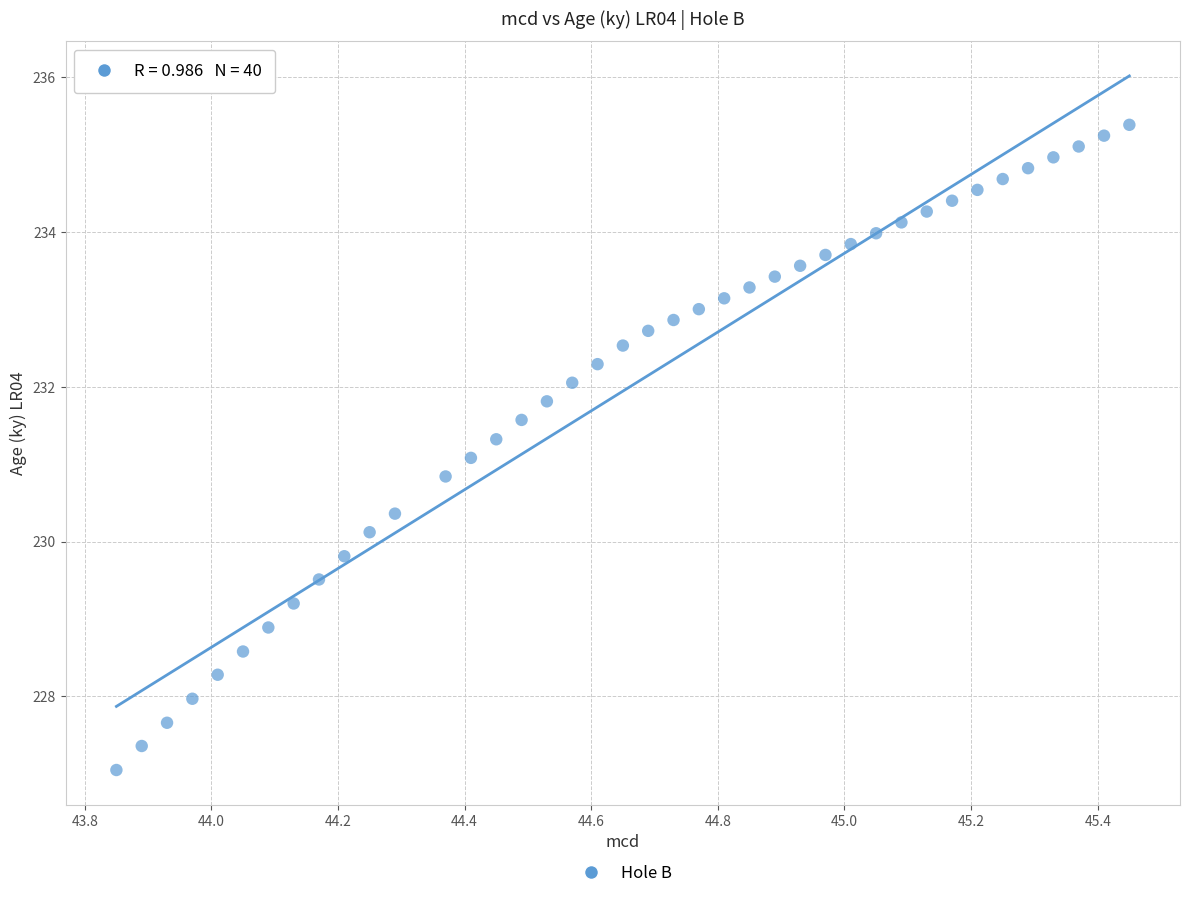

What is the range of Y values (max minus min)?

8.3